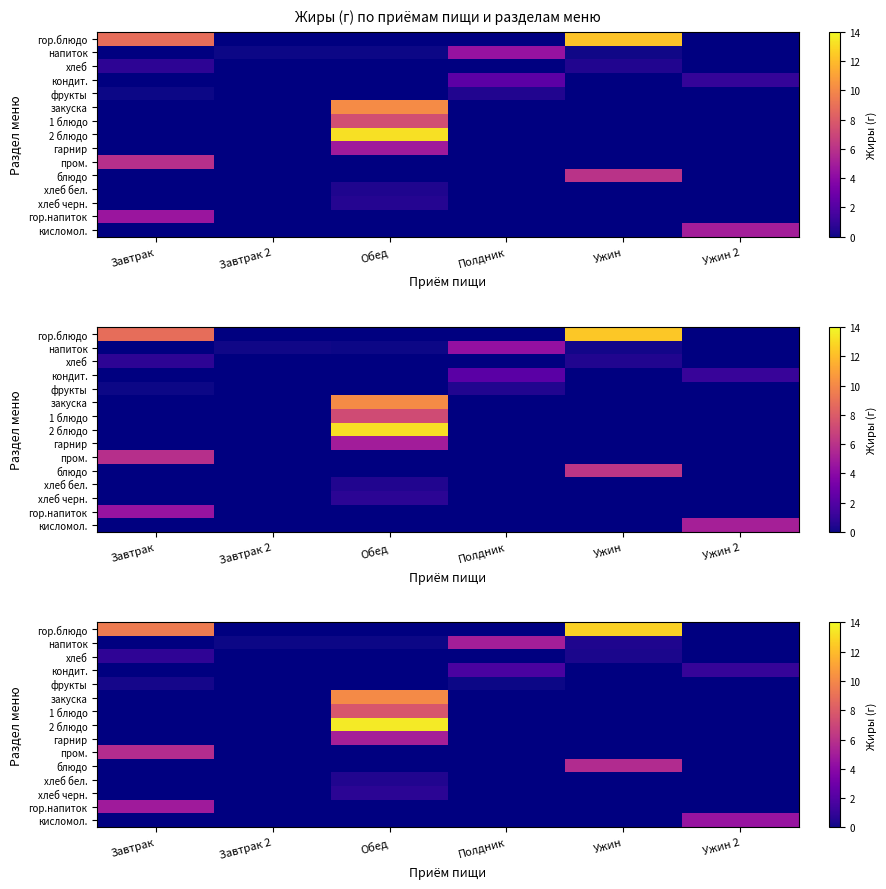

Which has a higher value, Завтрак or Ужин 2?

Завтрак